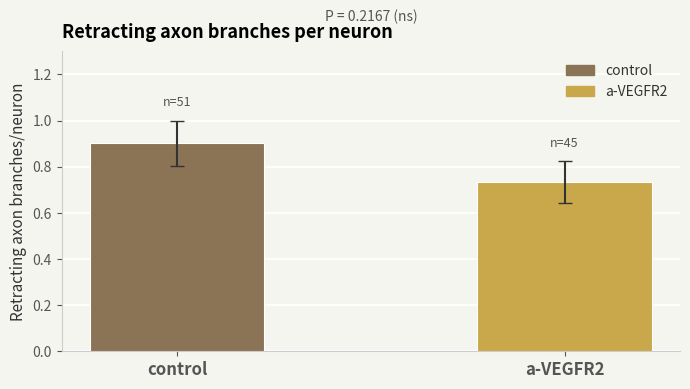

How many bars are there in total?

2